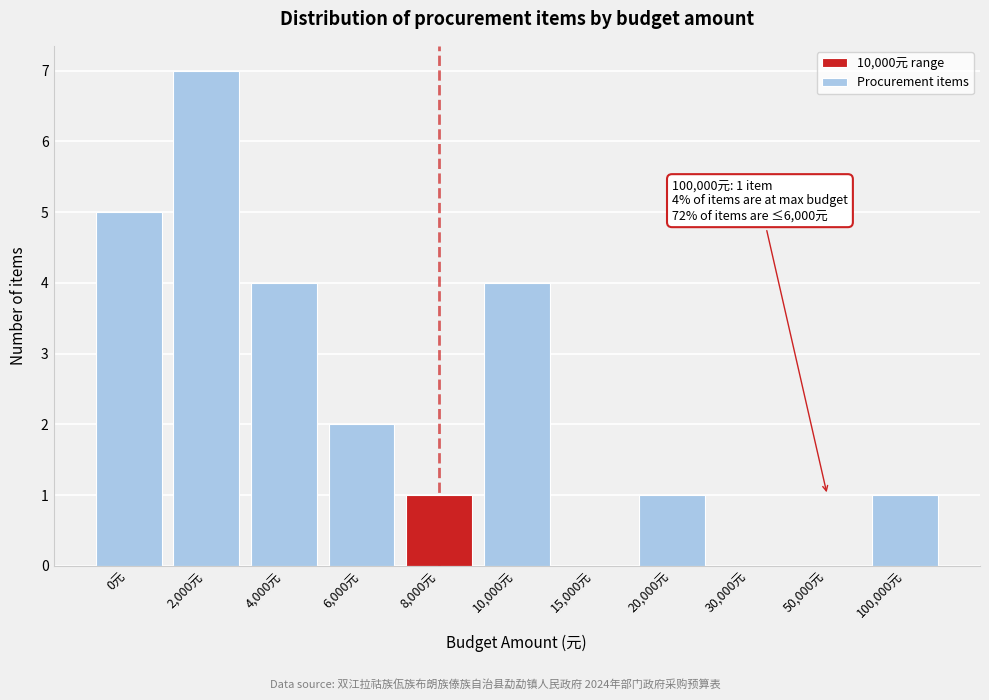

Reading right to left, list all the values displayed in this chart.

100,000元=1	50,000元=0	30,000元=0	20,000元=1	15,000元=0	10,000元=4	8,000元=1	6,000元=2	4,000元=4	2,000元=7	0元=5